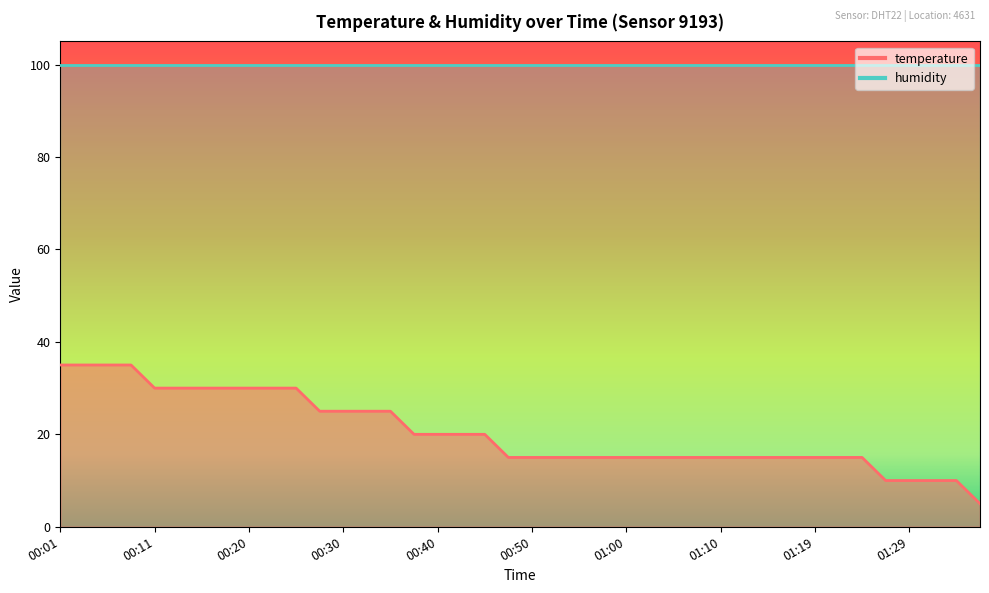

Reading right to left, list all the values displayed in this chart.

01:37=5.0	01:34=10.0	01:32=10.0	01:29=10.0	01:27=10.0	01:24=15.0	01:22=15.0	01:19=15.0	01:17=15.0	01:14=15.0	01:12=15.0	01:10=15.0	01:07=15.0	01:05=15.0	01:02=15.0	01:00=15.0	00:57=15.0	00:55=15.0	00:52=15.0	00:50=15.0	00:47=15.0	00:45=20.0	00:42=20.0	00:40=20.0	00:38=20.0	00:35=25.0	00:33=25.0	00:30=25.0	00:28=25.0	00:25=30.0	00:23=30.0	00:20=30.0	00:18=30.0	00:16=30.0	00:13=30.0	00:11=30.0	00:08=35.0	00:06=35.0	00:03=35.0	00:01=35.0